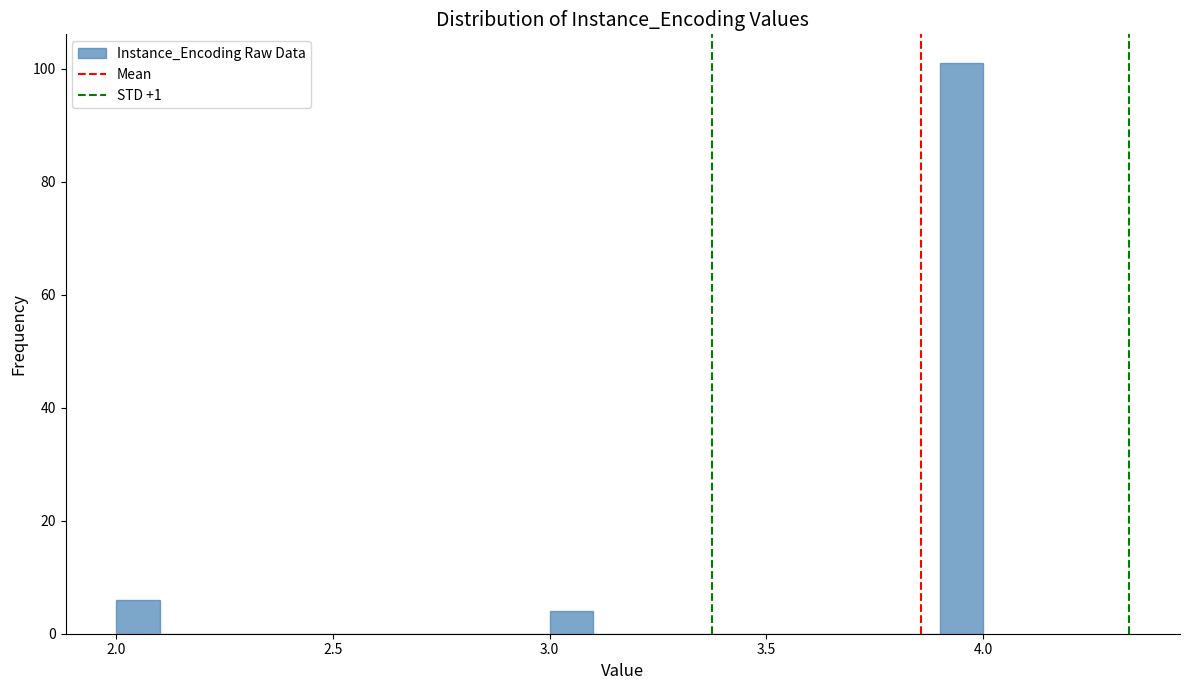

Around what value on the x-axis is the tallest bar? Give the approximate position of its centre, as read against the axis.

3.95